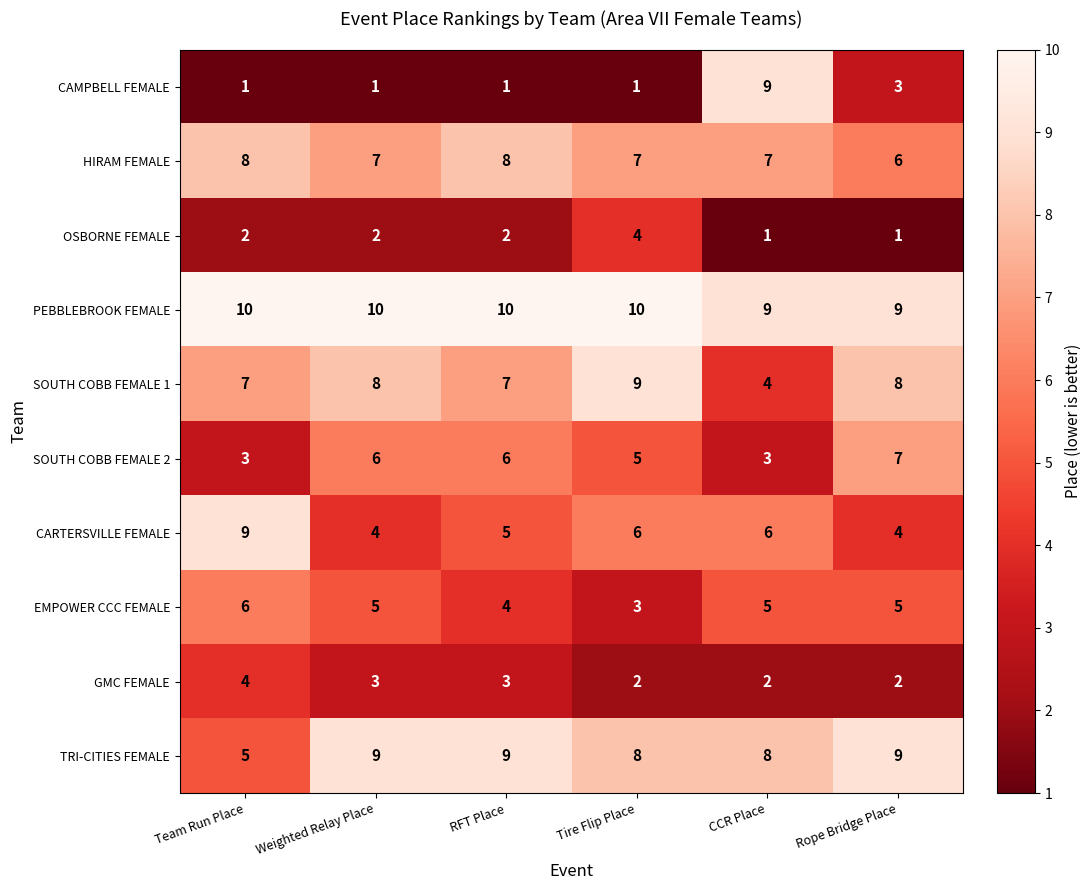

The SOUTH COBB FEMALE 1 series shows 8 at Weighted Relay Place. True or false?

True